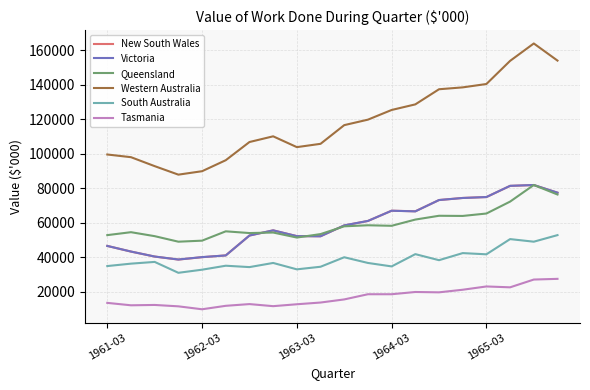

How many lines are shown in the chart?

6